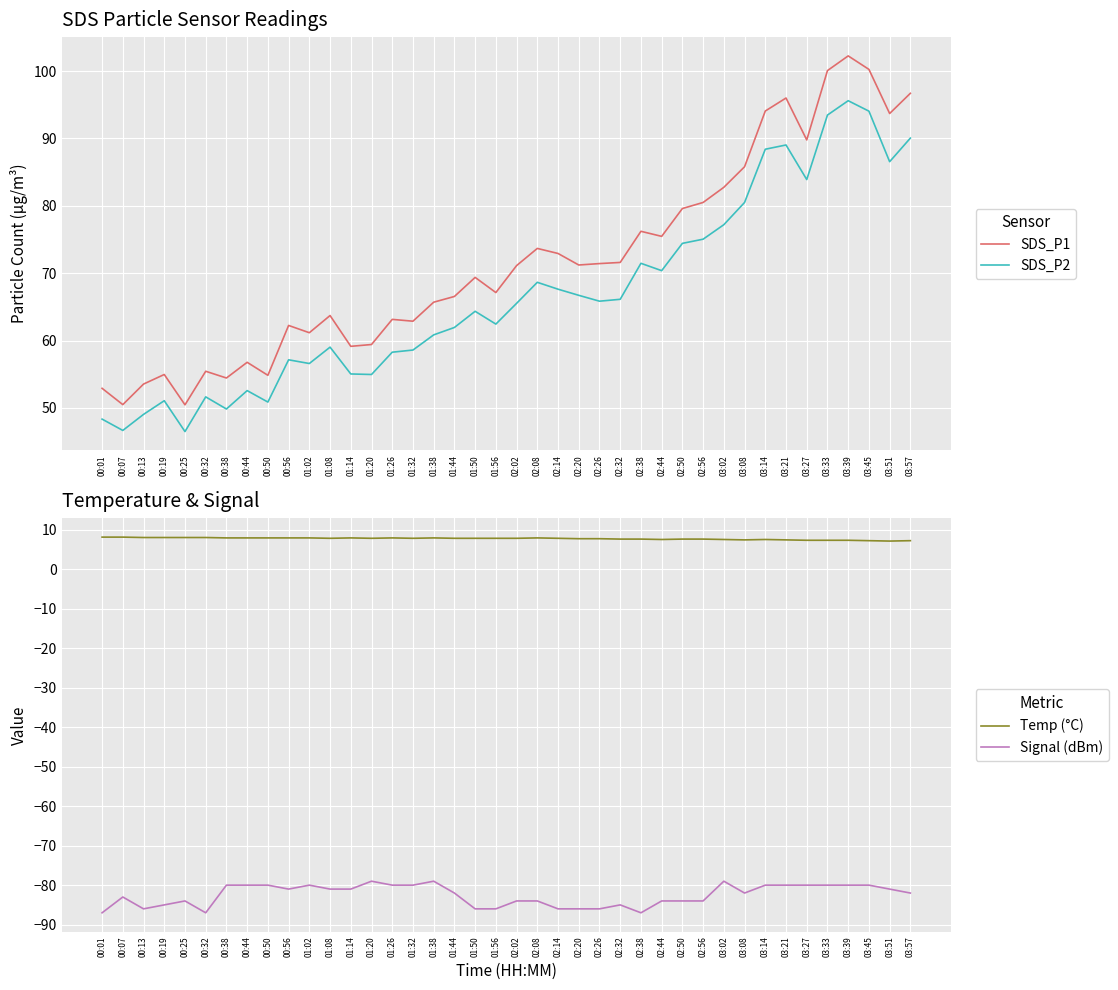

Reading left to right, extract all data points from this chart.

SDS_P1: 52.9	50.5	53.5	55.0	50.5	55.5	54.5	56.8	54.9	62.2	61.2	63.7	59.1	59.4	63.1	62.9	65.7	66.5	69.4	67.1	71.1	73.7	72.9	71.2	71.4	71.6	76.2	75.5	79.6	80.5	82.8	85.8	94.1	96.0	89.8	100.1	102.2	100.2	93.7	96.7
SDS_P2: 48.4	46.7	49.0	51.1	46.5	51.6	49.9	52.6	50.9	57.1	56.6	59.0	55.0	55.0	58.3	58.6	60.9	62.0	64.3	62.5	65.5	68.7	67.6	66.7	65.8	66.1	71.5	70.4	74.4	75.0	77.2	80.5	88.4	89.0	83.9	93.5	95.6	94.0	86.5	90.0
Temp (°C): 8.1	8.1	8.0	8.0	8.0	8.0	7.9	7.9	7.9	7.9	7.9	7.8	7.9	7.8	7.9	7.8	7.9	7.8	7.8	7.8	7.8	7.9	7.8	7.7	7.7	7.6	7.6	7.5	7.6	7.6	7.5	7.4	7.5	7.4	7.3	7.3	7.3	7.2	7.1	7.2
Signal (dBm): -87.0	-83.0	-86.0	-85.0	-84.0	-87.0	-80.0	-80.0	-80.0	-81.0	-80.0	-81.0	-81.0	-79.0	-80.0	-80.0	-79.0	-82.0	-86.0	-86.0	-84.0	-84.0	-86.0	-86.0	-86.0	-85.0	-87.0	-84.0	-84.0	-84.0	-79.0	-82.0	-80.0	-80.0	-80.0	-80.0	-80.0	-80.0	-81.0	-82.0